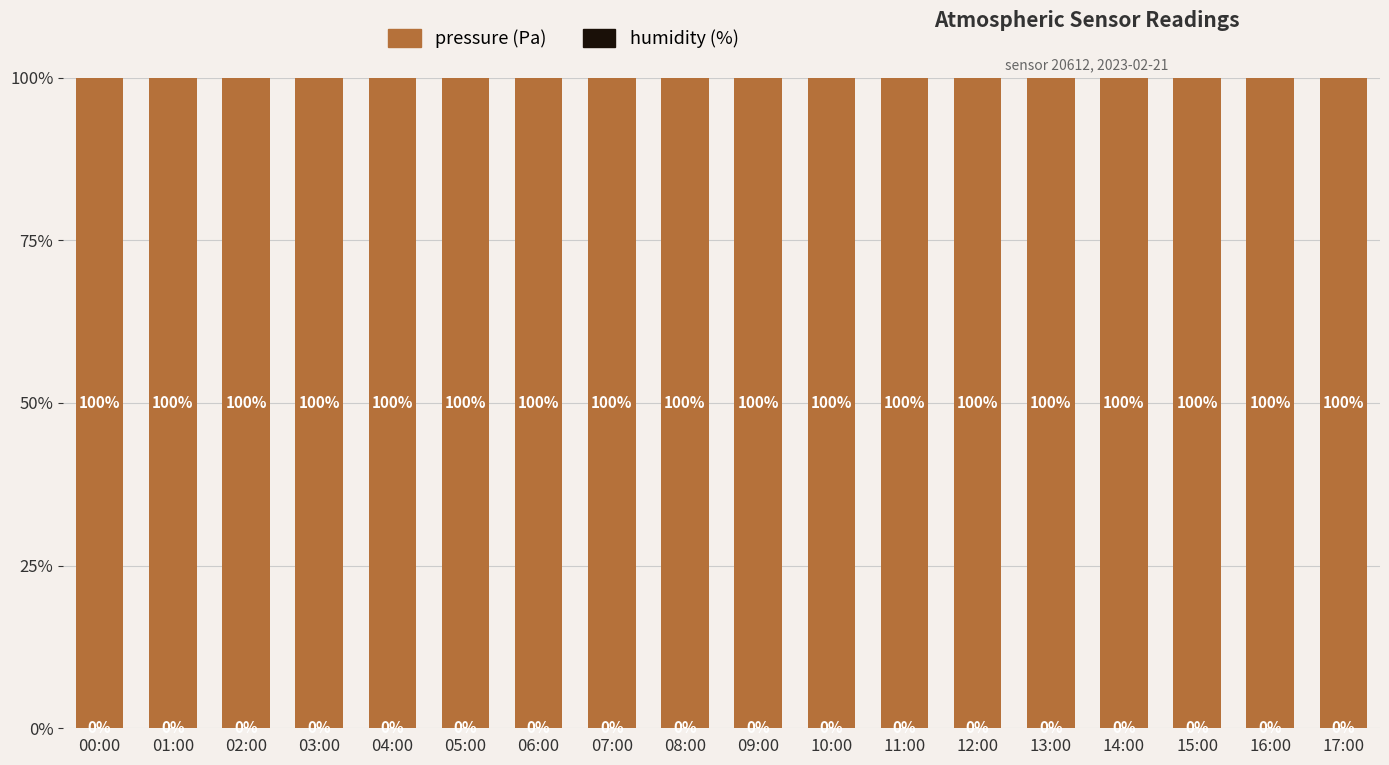

What is the total value across all series at 11:00?

100.0